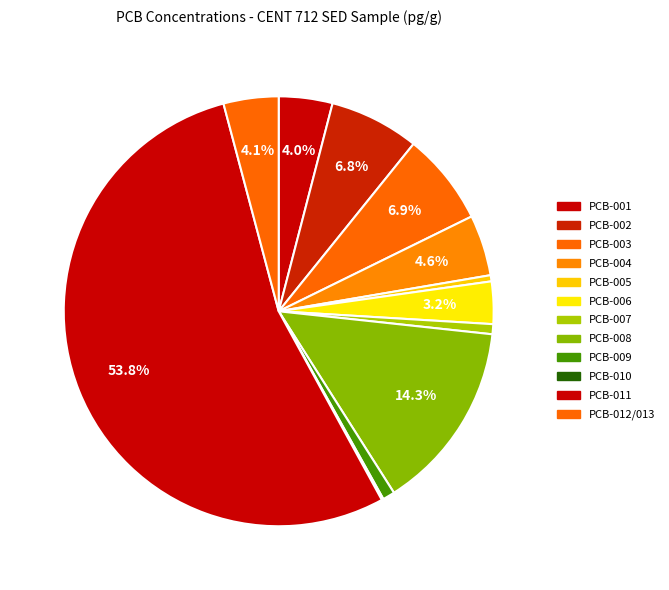

How many segments does this pie chart have?

12